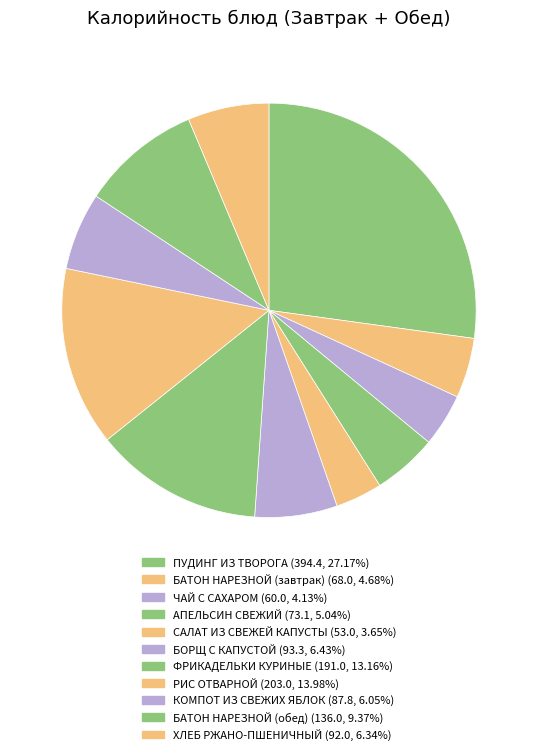

Rank the categories by value from highest to lowest.

ПУДИНГ ИЗ ТВОРОГА, РИС ОТВАРНОЙ, ФРИКАДЕЛЬКИ КУРИНЫЕ, БАТОН НАРЕЗНОЙ (обед), БОРЩ С КАПУСТОЙ, ХЛЕБ РЖАНО-ПШЕНИЧНЫЙ, КОМПОТ ИЗ СВЕЖИХ ЯБЛОК, АПЕЛЬСИН СВЕЖИЙ, БАТОН НАРЕЗНОЙ (завтрак), ЧАЙ С САХАРОМ, САЛАТ ИЗ СВЕЖЕЙ КАПУСТЫ